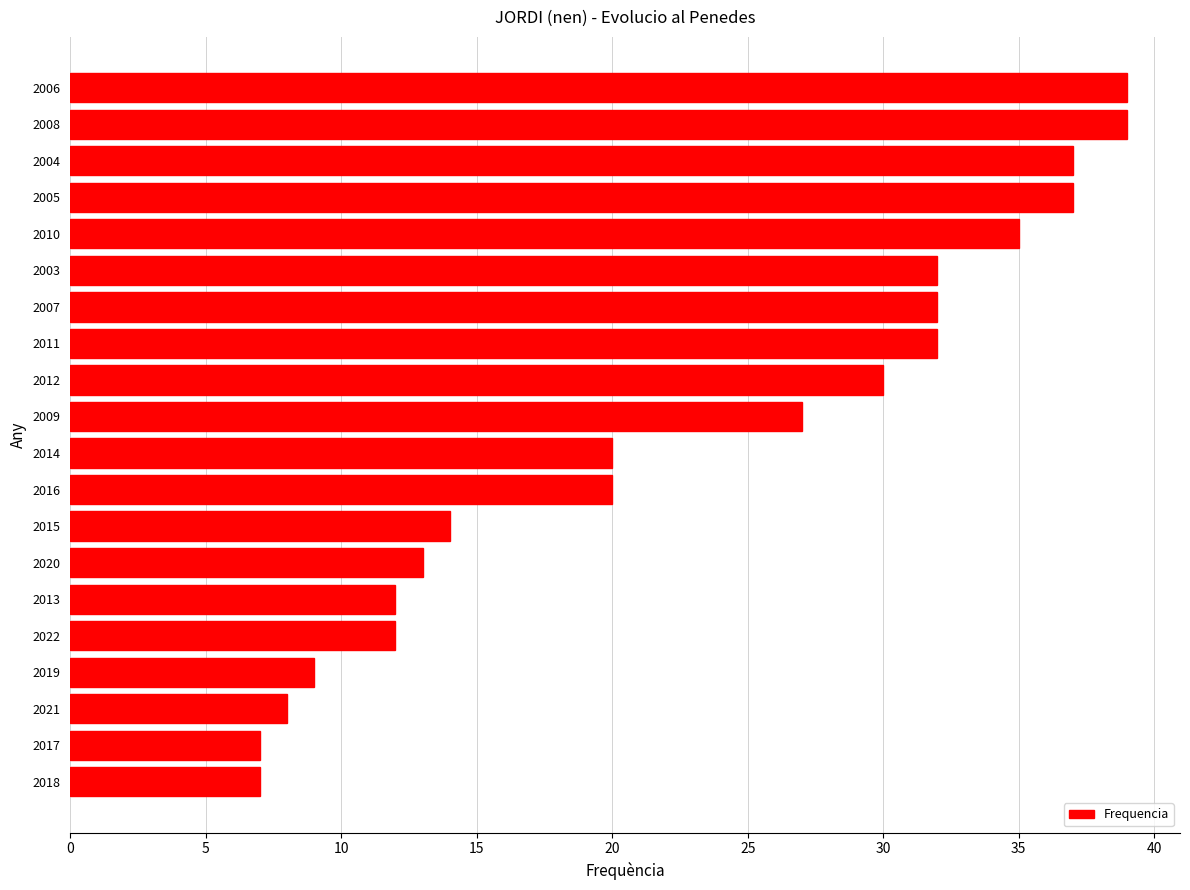

What is the difference between the maximum and second lowest values?

32